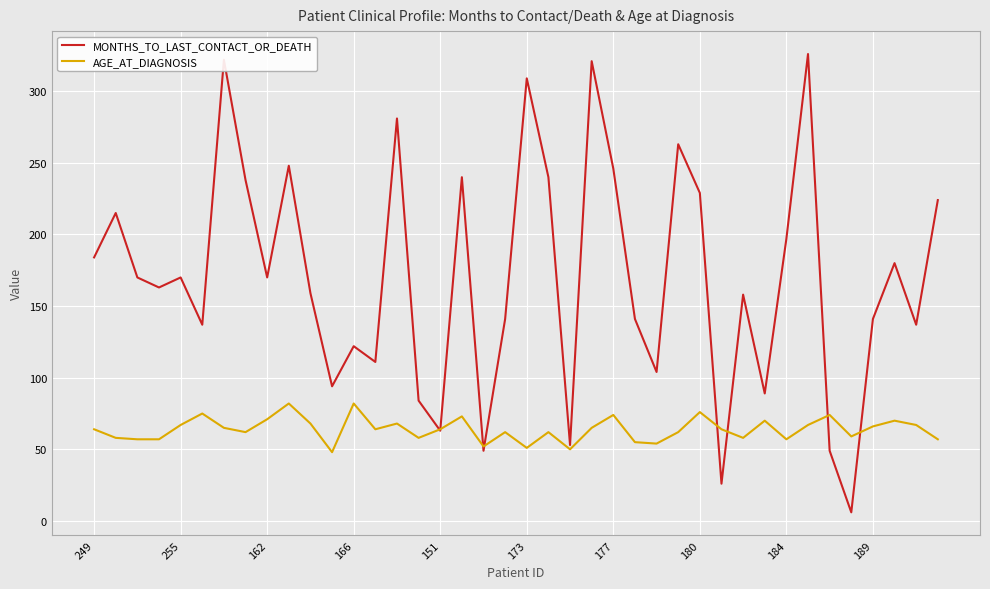

Which series has the largest total across all categories?

MONTHS_TO_LAST_CONTACT_OR_DEATH